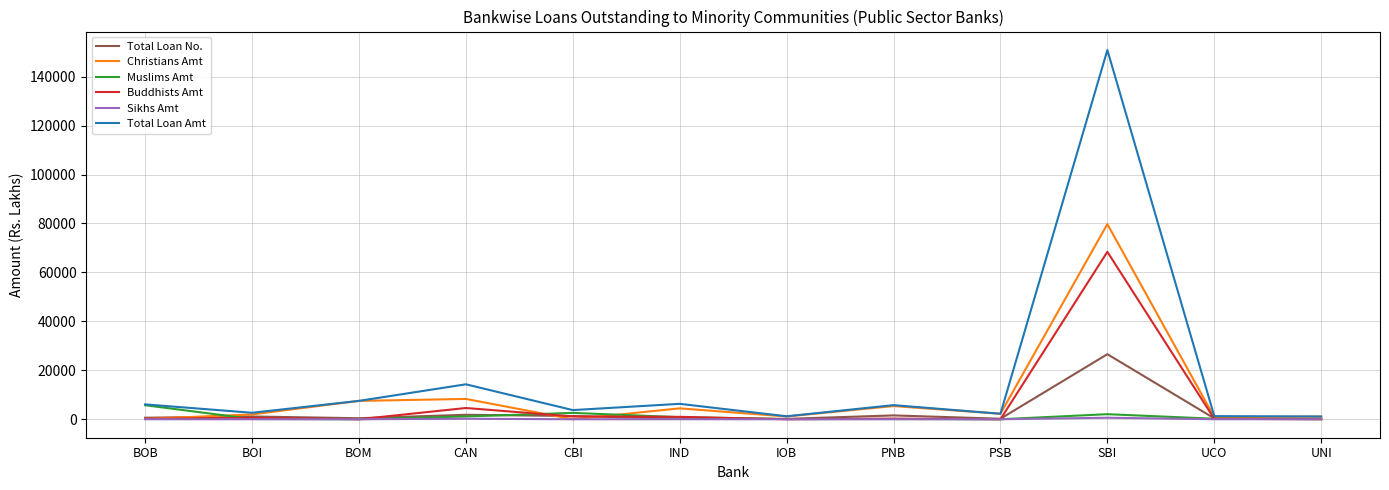

At which category is the sum across all series the highest?

SBI